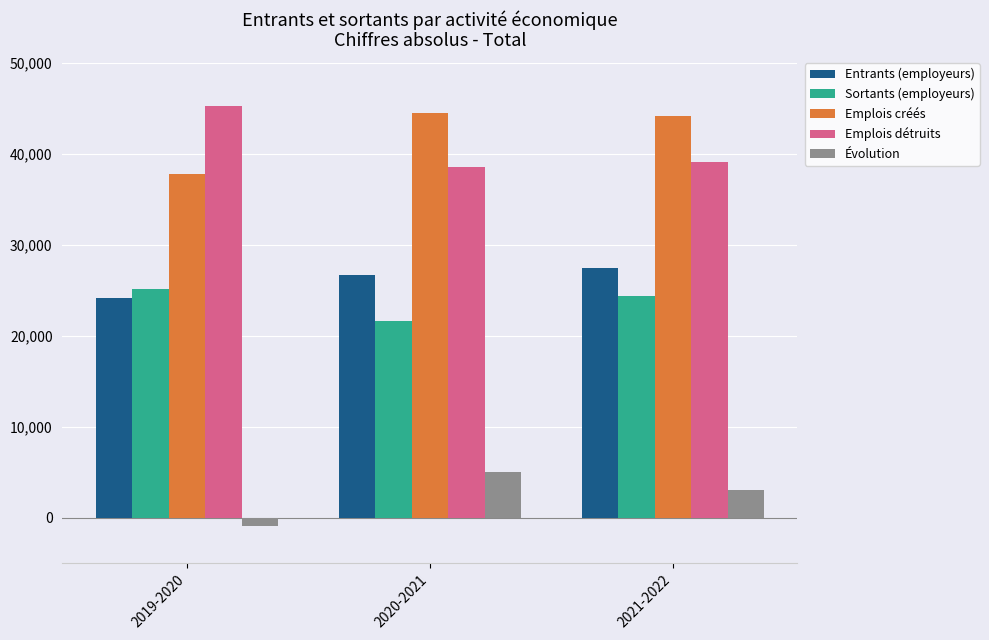

Which series has the largest total across all categories?

Emplois créés